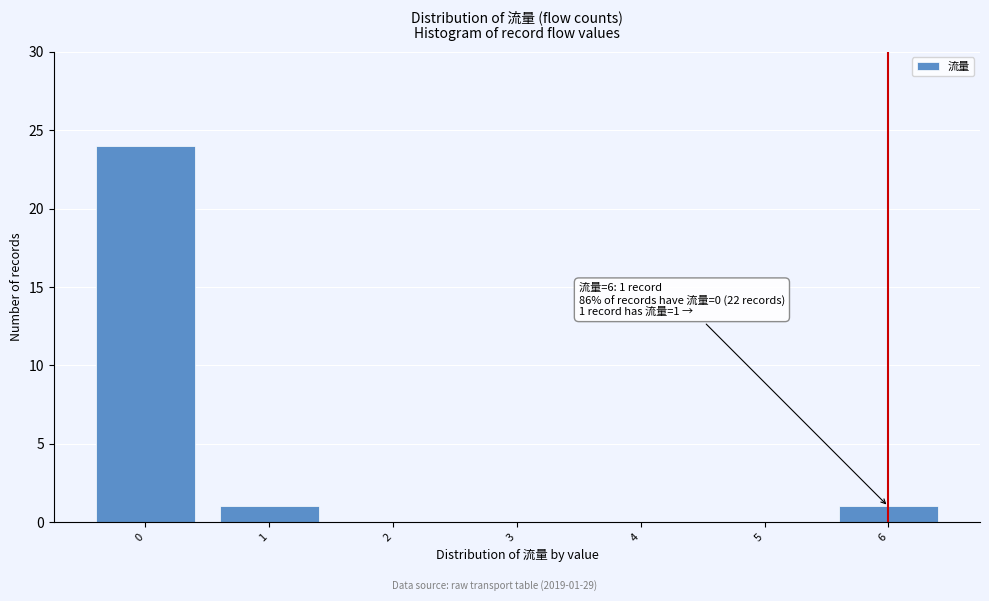

Which range on the x-axis has the tallest bar?

-0.5 to 0.5